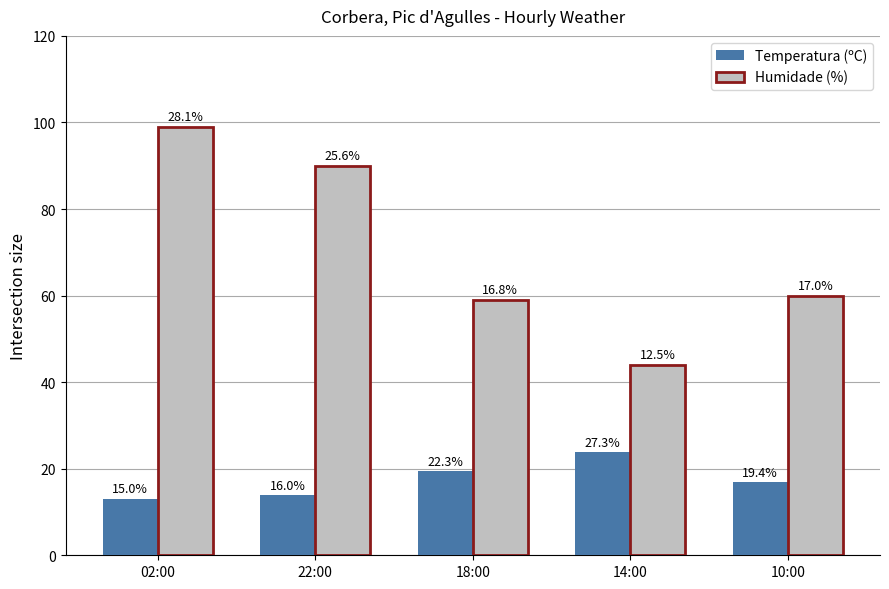

Which series has the widest spread of values?

Humidade (%)